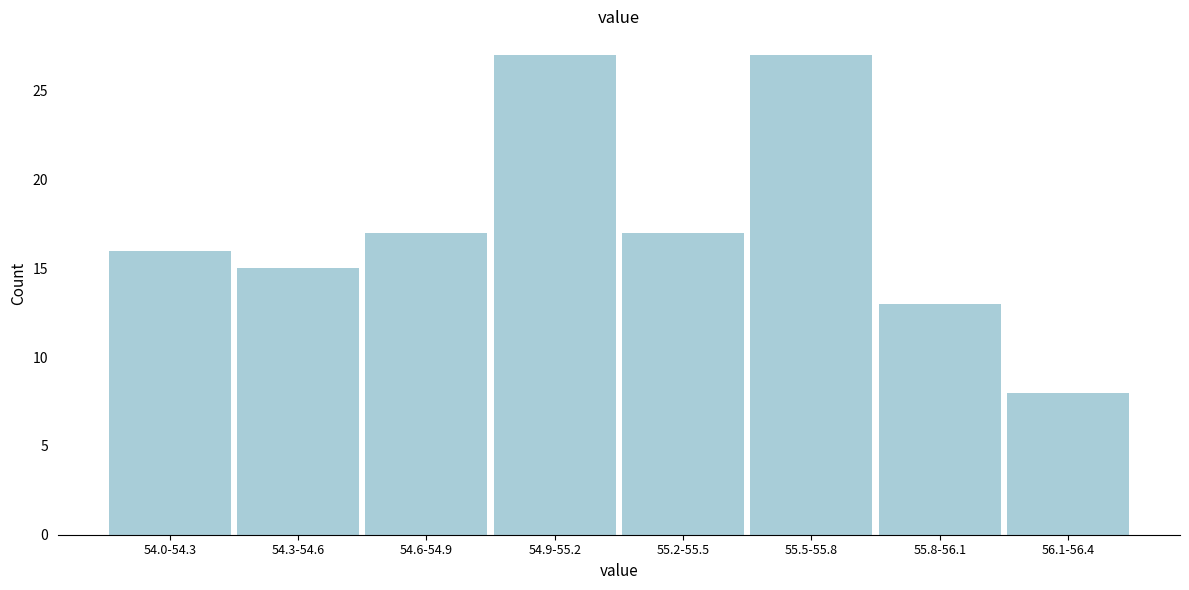

Reading right to left, list all the values displayed in this chart.

56.1-56.4=8	55.8-56.1=13	55.5-55.8=27	55.2-55.5=17	54.9-55.2=27	54.6-54.9=17	54.3-54.6=15	54.0-54.3=16